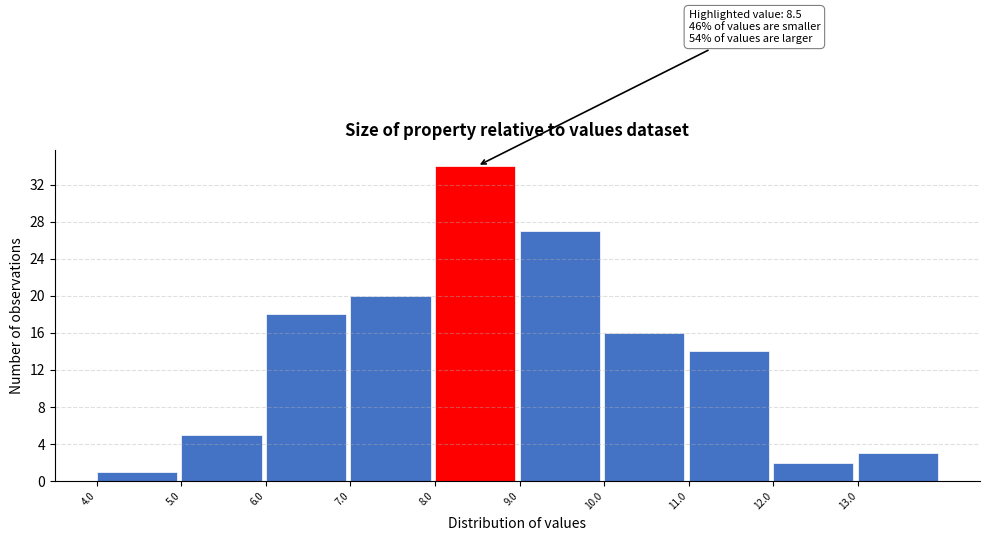

Over which range of the x-axis is the bar tallest?

8 to 9